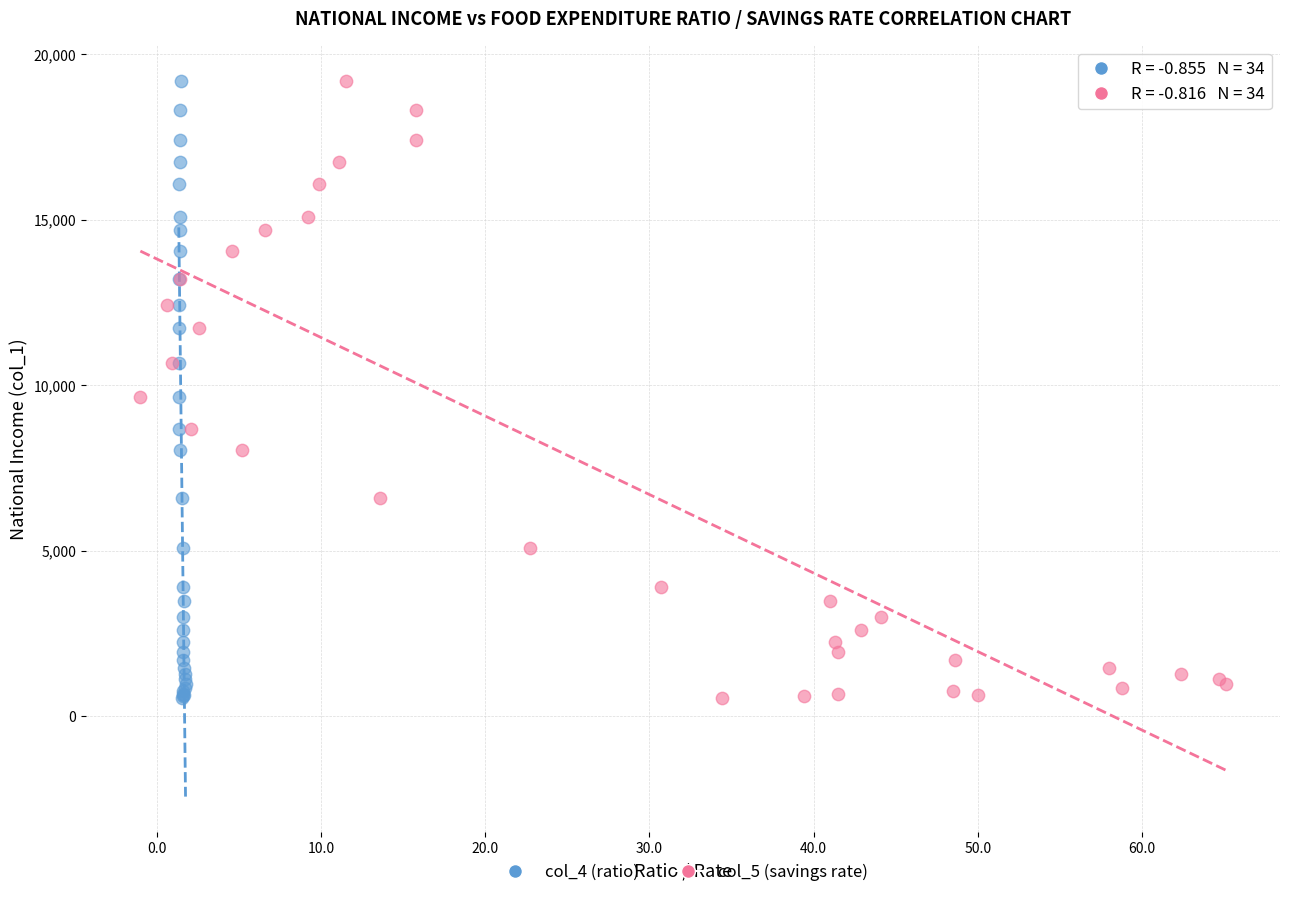

What are all the series names shown in the legend?

col_4 (ratio), col_5 (savings rate)